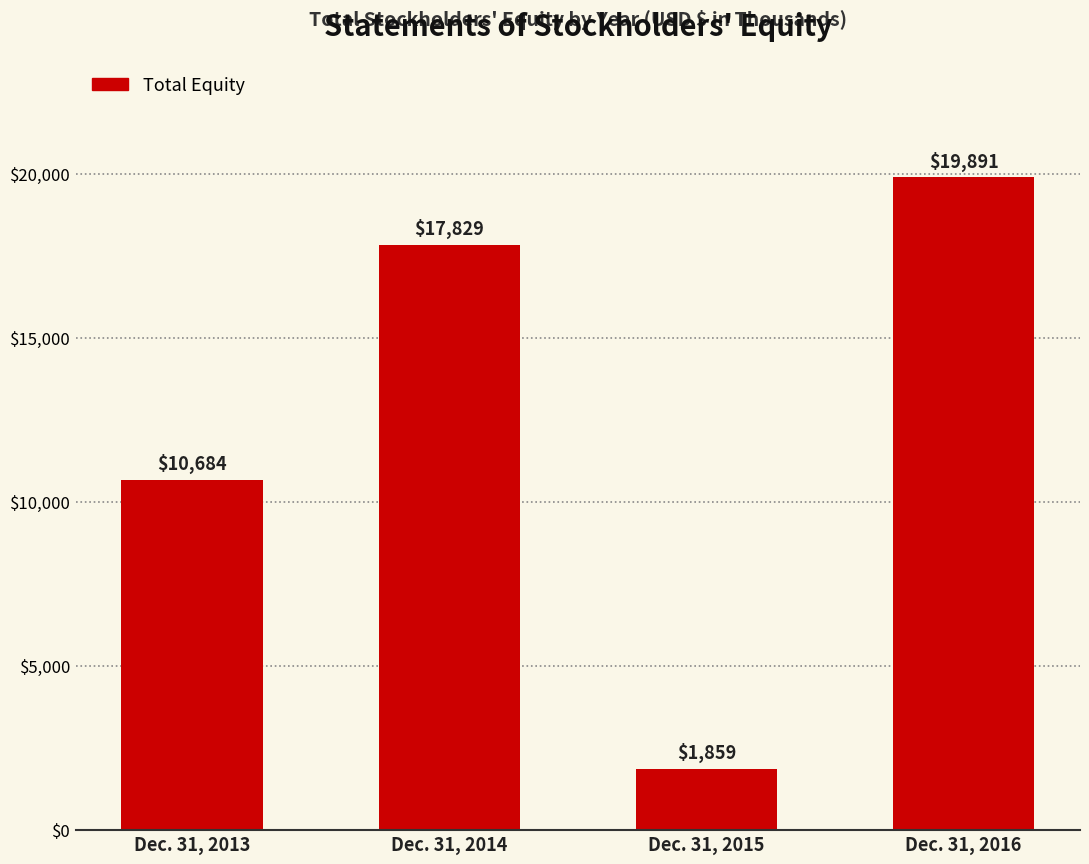

Read the value at Dec. 31, 2016, to the nearest 10.

19890